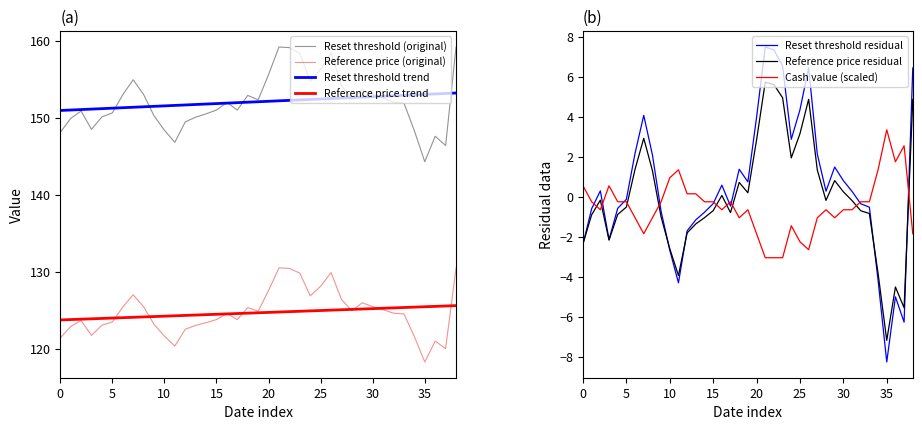

The Cash value series shows -0.2 at 2025-08-14. True or false?

True